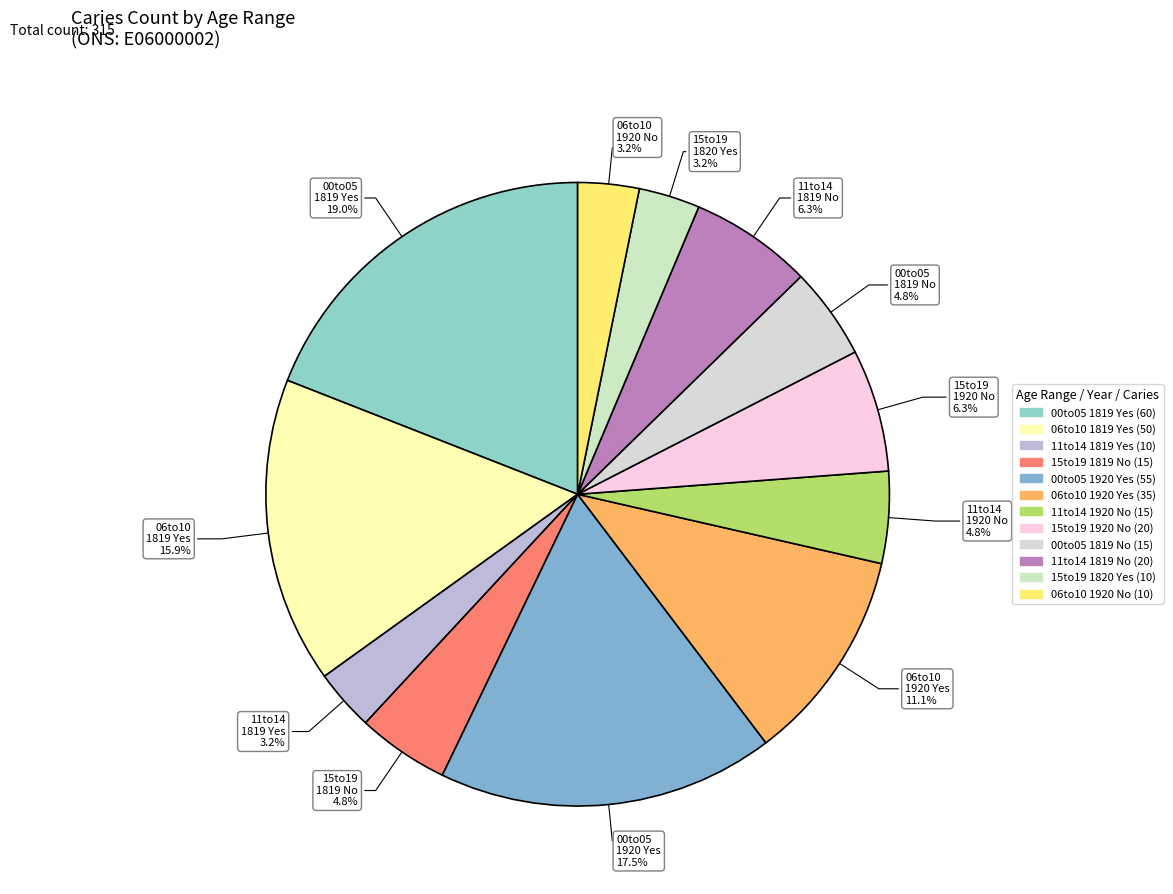

Is there a majority slice in this chart?

No